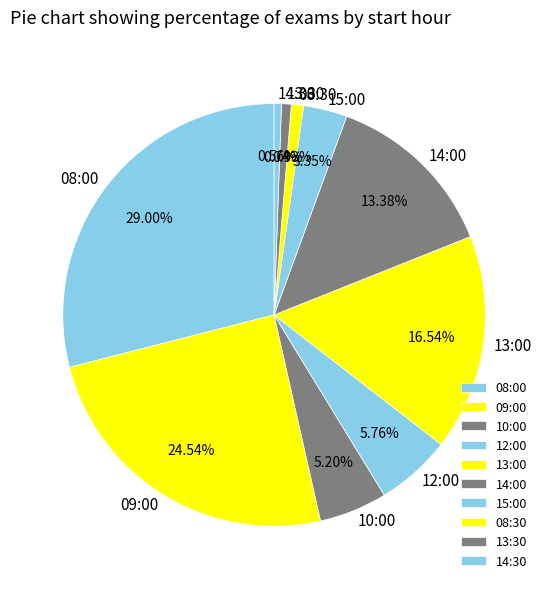

Is there any slice that represents more than half of the pie?

No